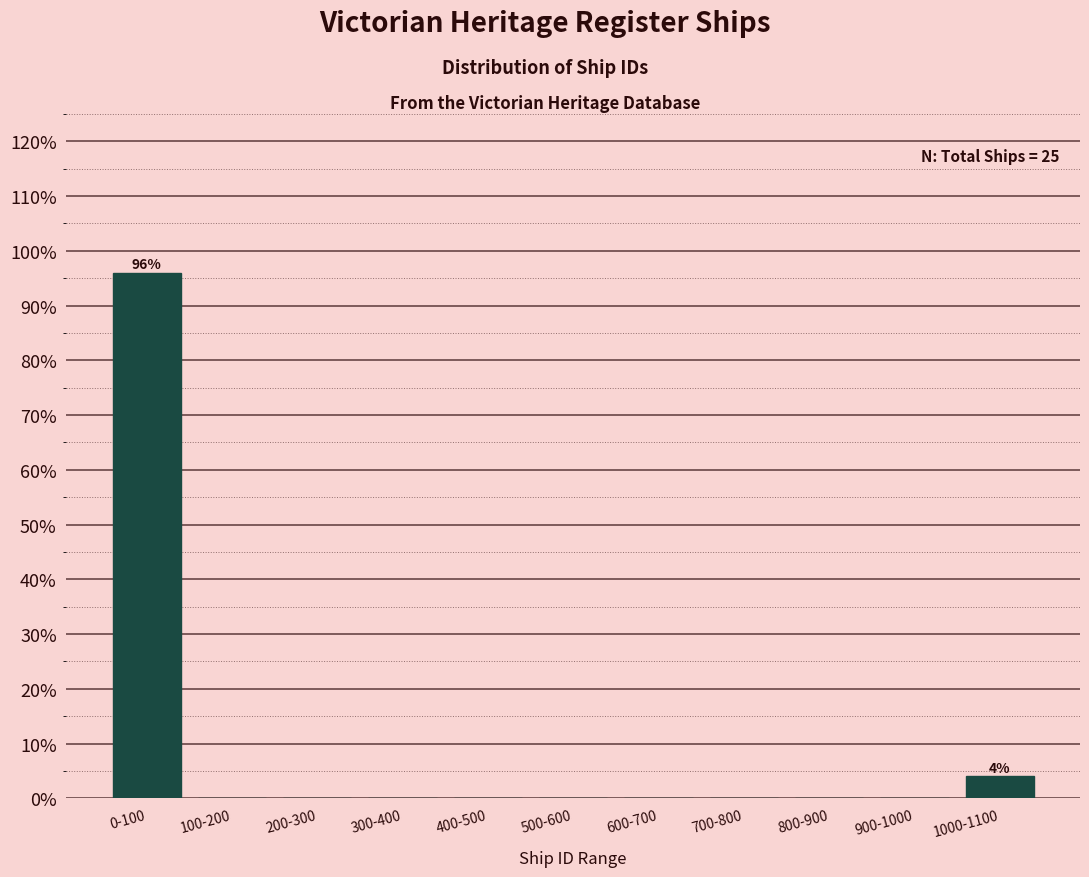

Reading left to right, extract all data points from this chart.

0-100=96	100-200=0	200-300=0	300-400=0	400-500=0	500-600=0	600-700=0	700-800=0	800-900=0	900-1000=0	1000-1100=4